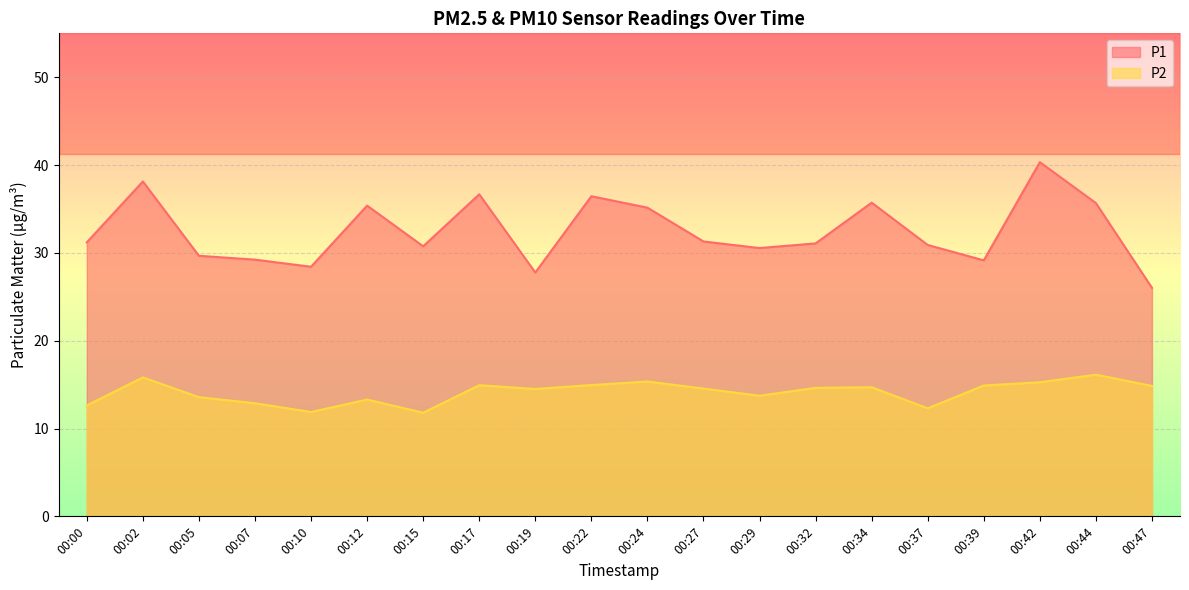

Where does the P1 series first go above 31?

00:00